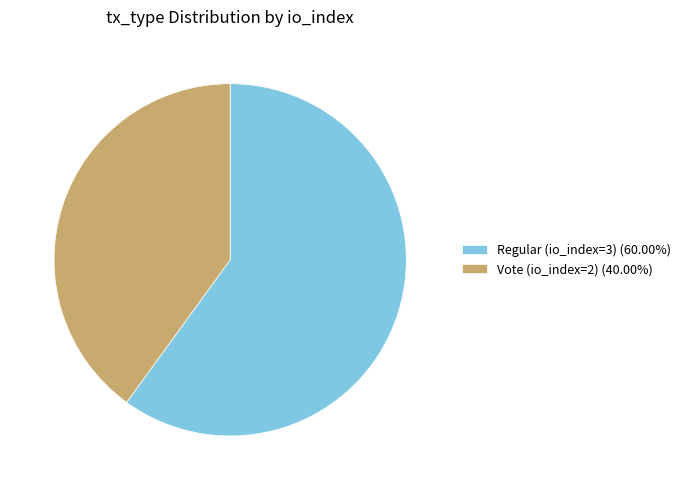

Is the sum of Vote (io_index=2) and Regular (io_index=3) greater than half?

Yes